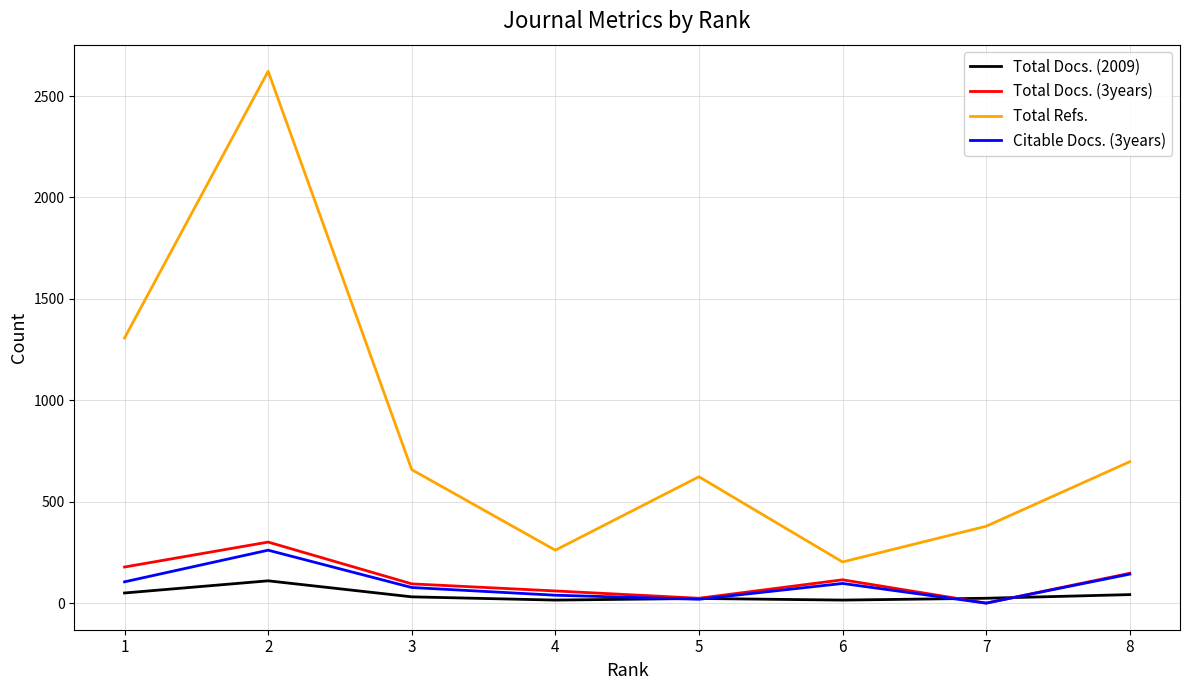

Which series has the widest spread of values?

Total Refs.